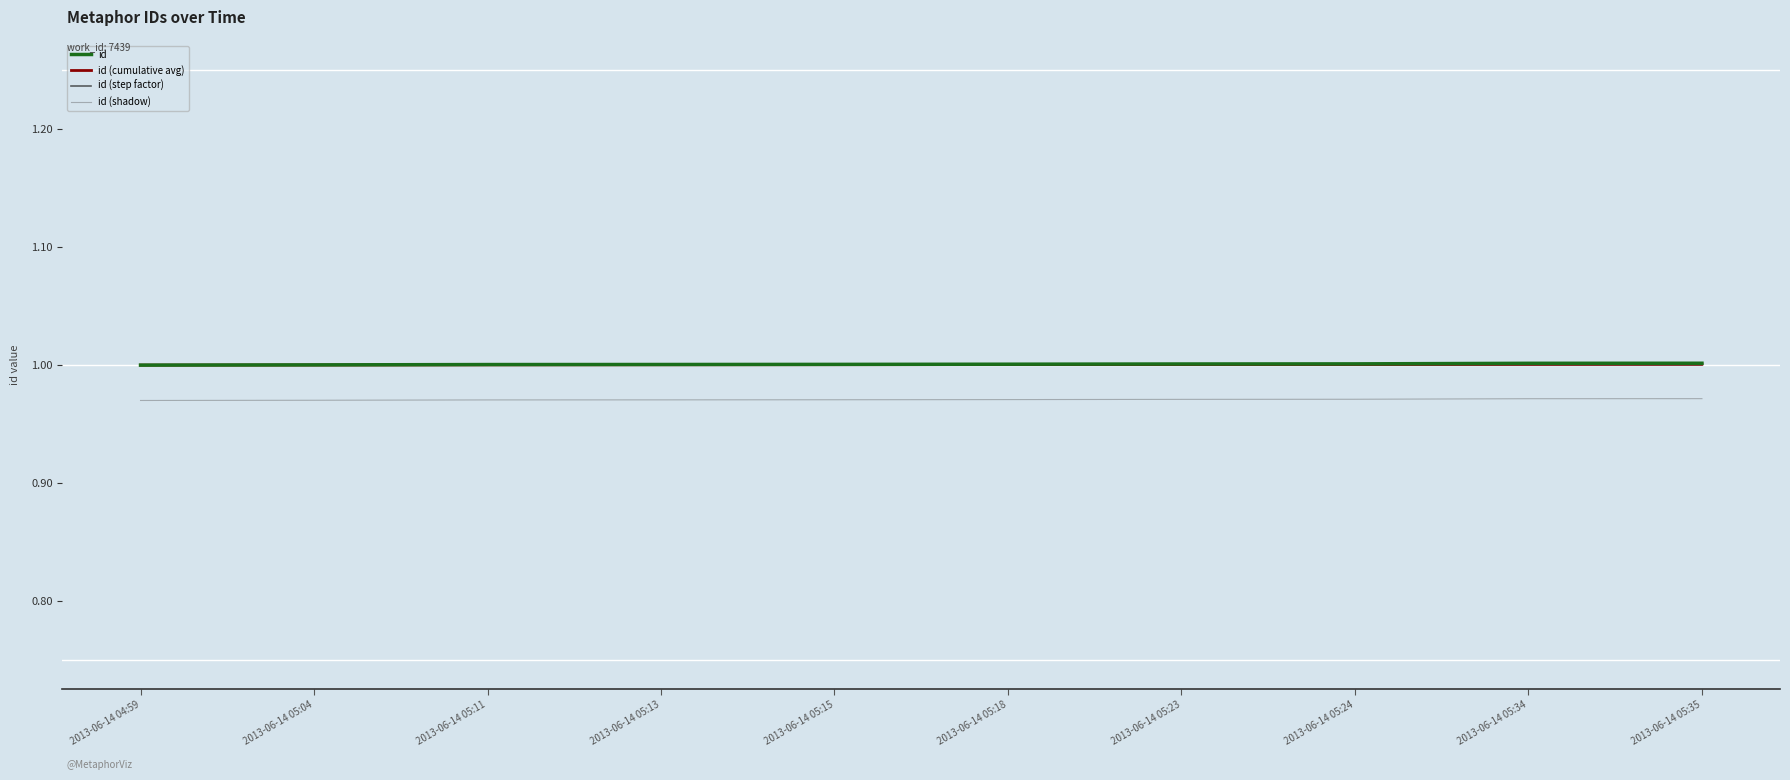

True or false: id and id (shadow) cross at least once.

False